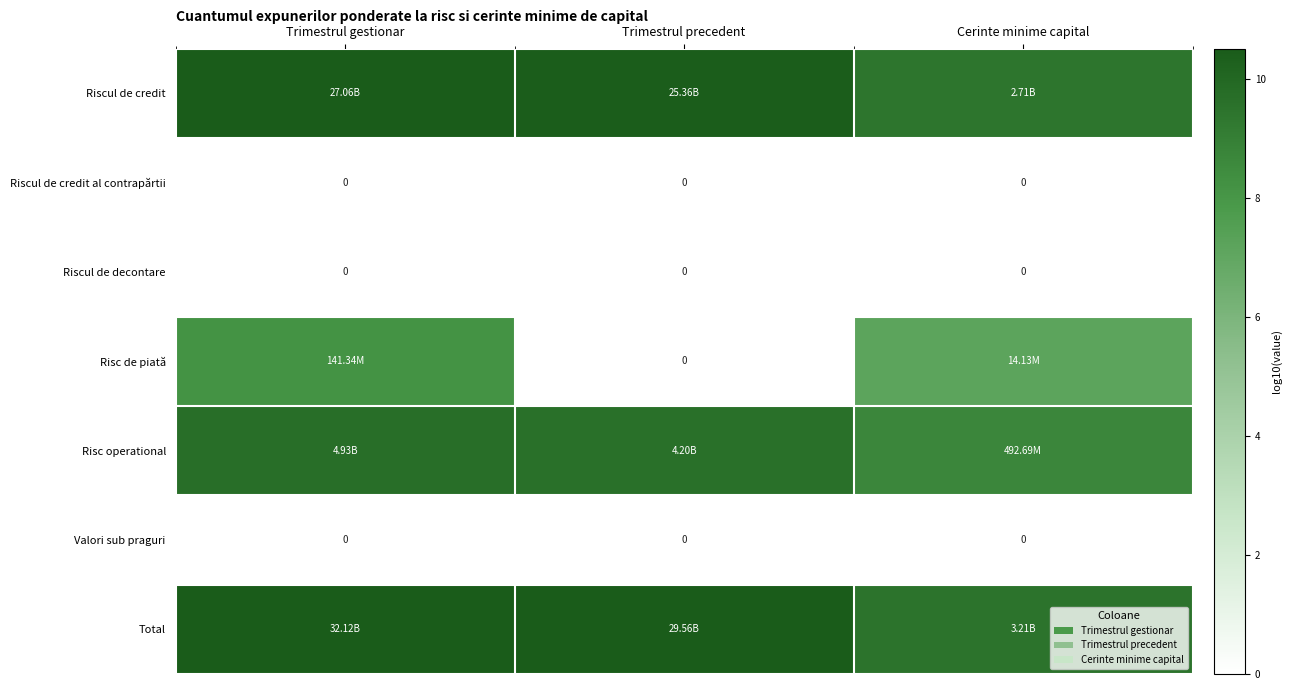

How many categories are shown in the chart?

3